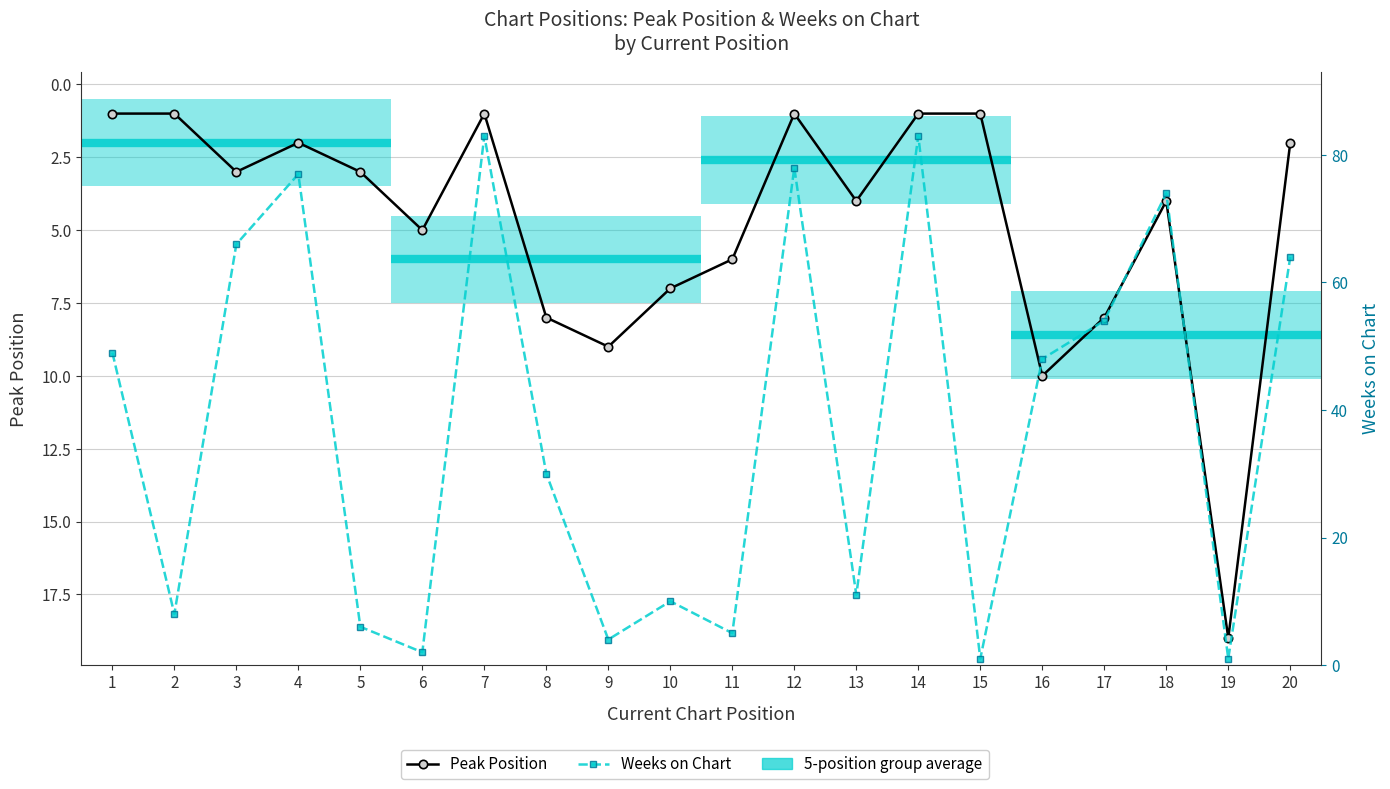

How many categories are shown in the chart?

20